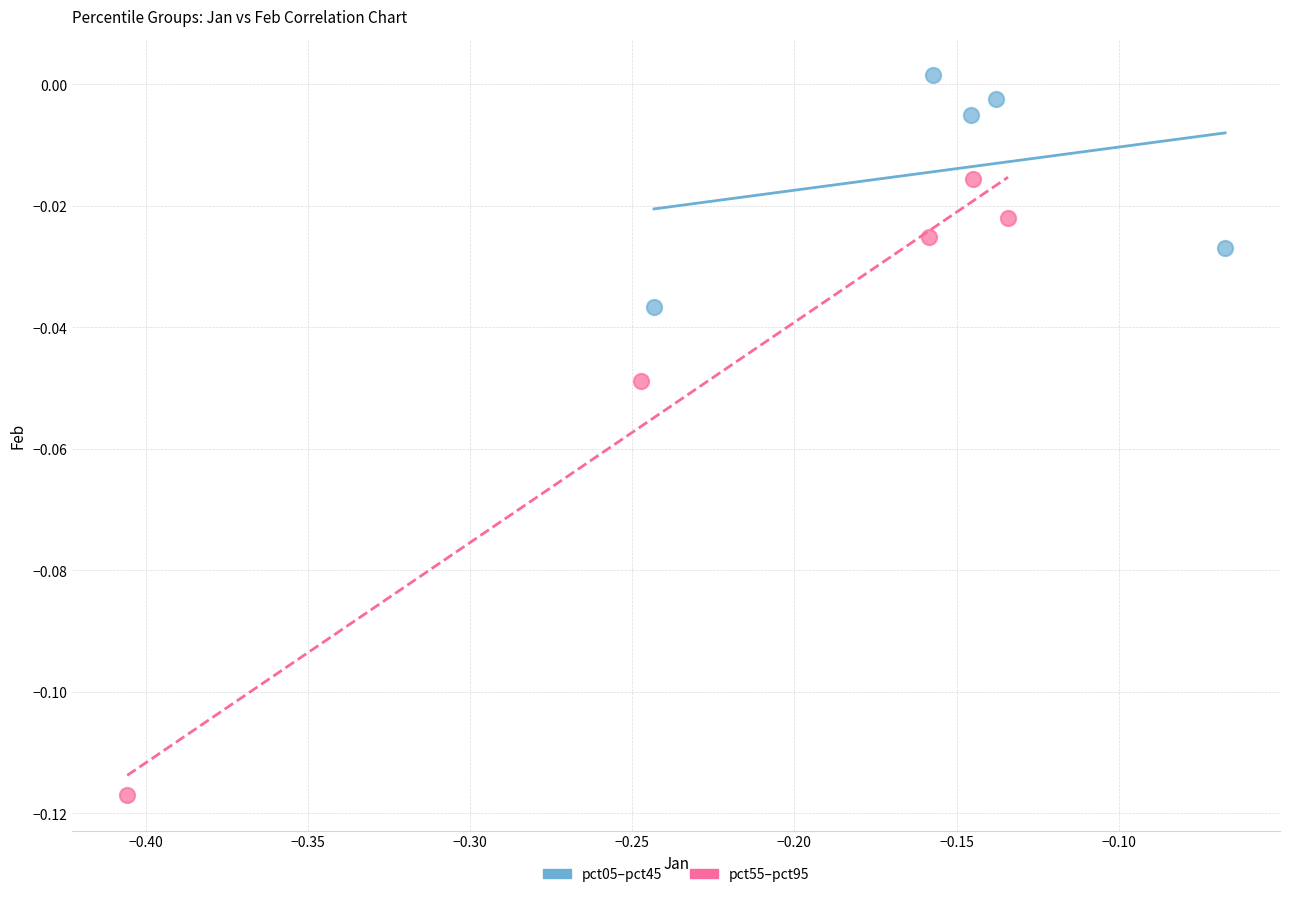

Which series reaches the maximum Y coordinate?

pct05–pct45